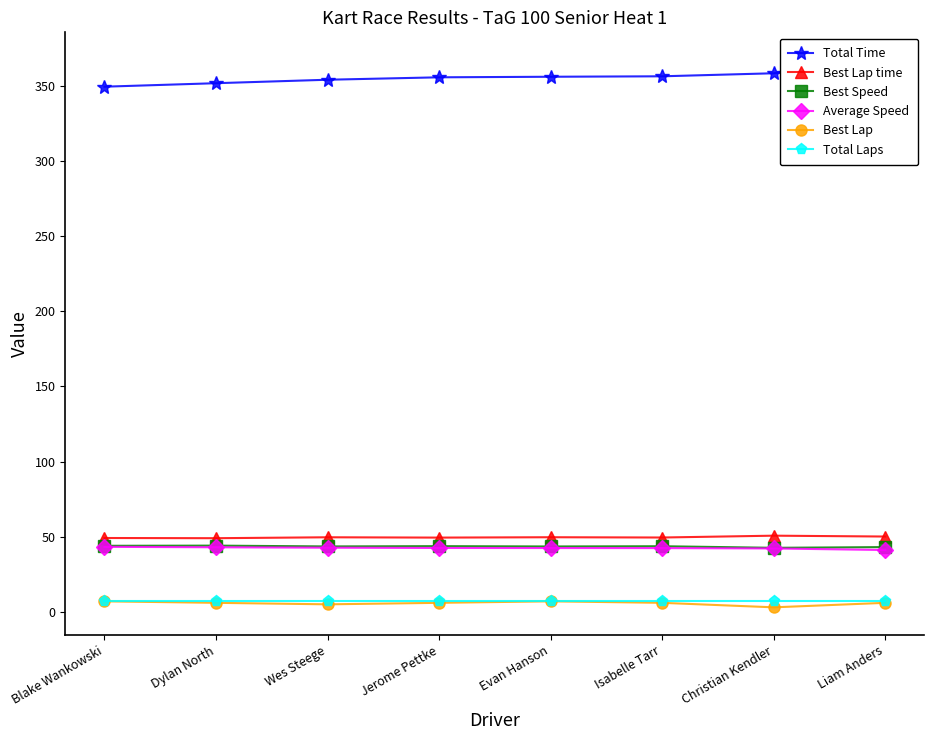

True or false: Best Lap and Best Speed cross at least once.

False